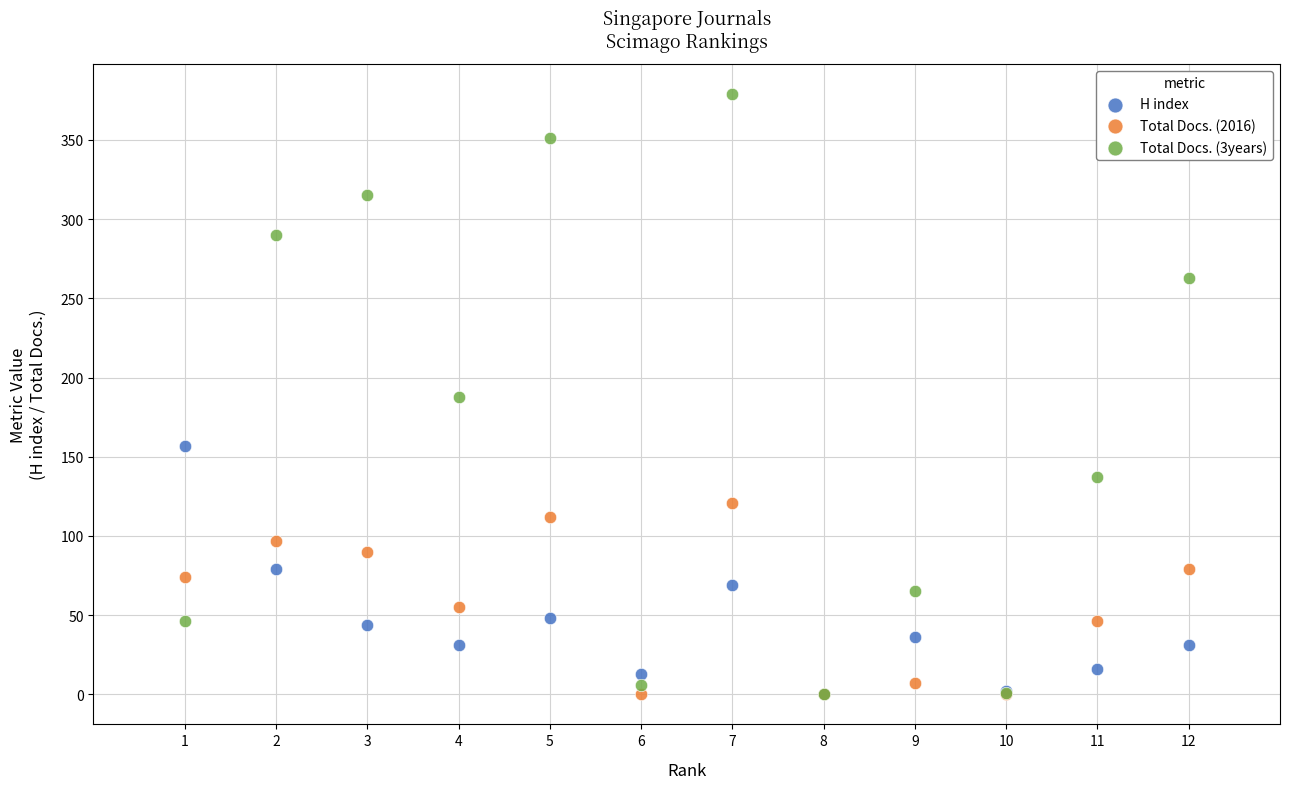

What are all the series names shown in the legend?

H index, Total Docs. (2016), Total Docs. (3years)